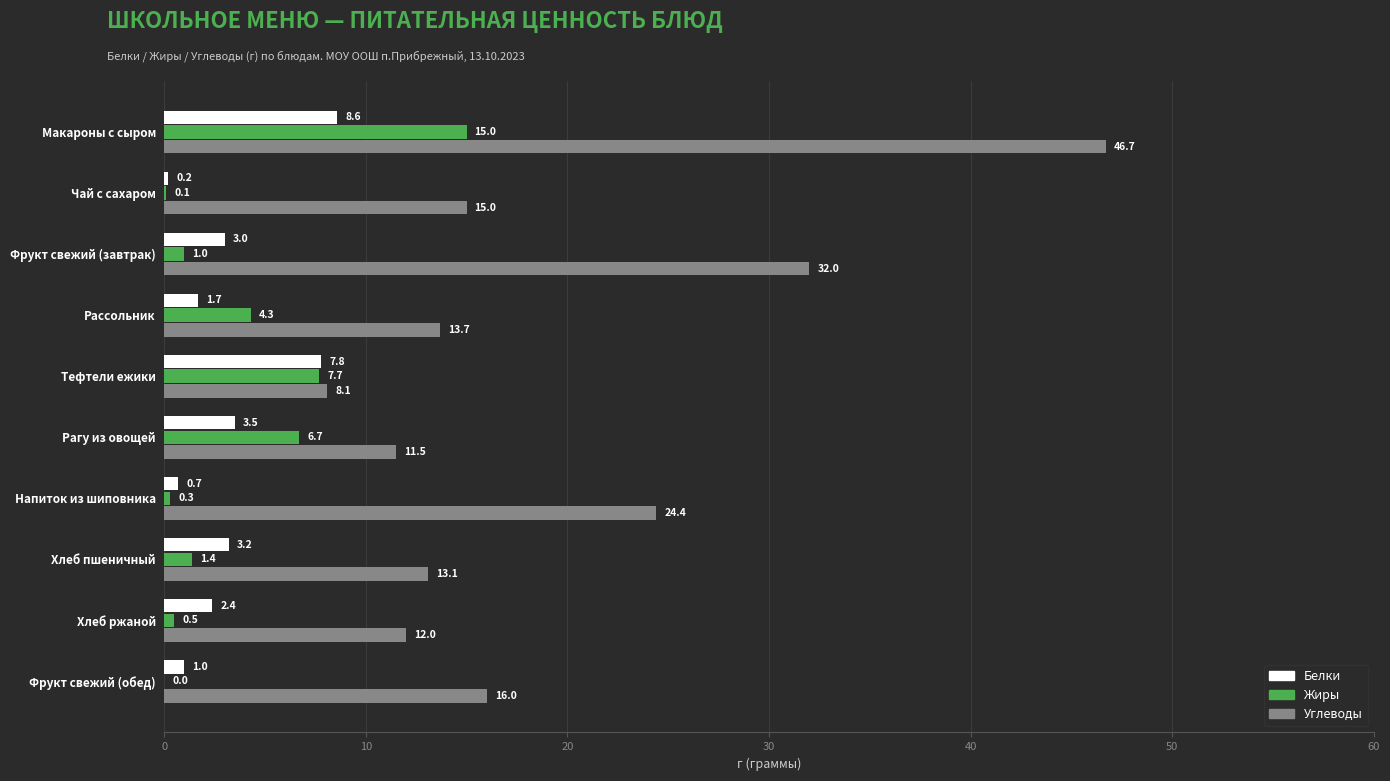

The Жиры series shows 15.0 at Макароны с сыром. True or false?

True